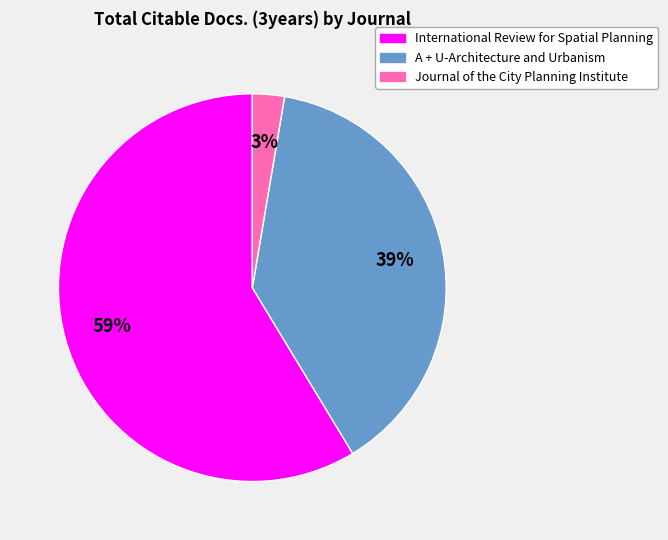

Which category has the biggest portion of the pie?

International Review for Spatial Planning